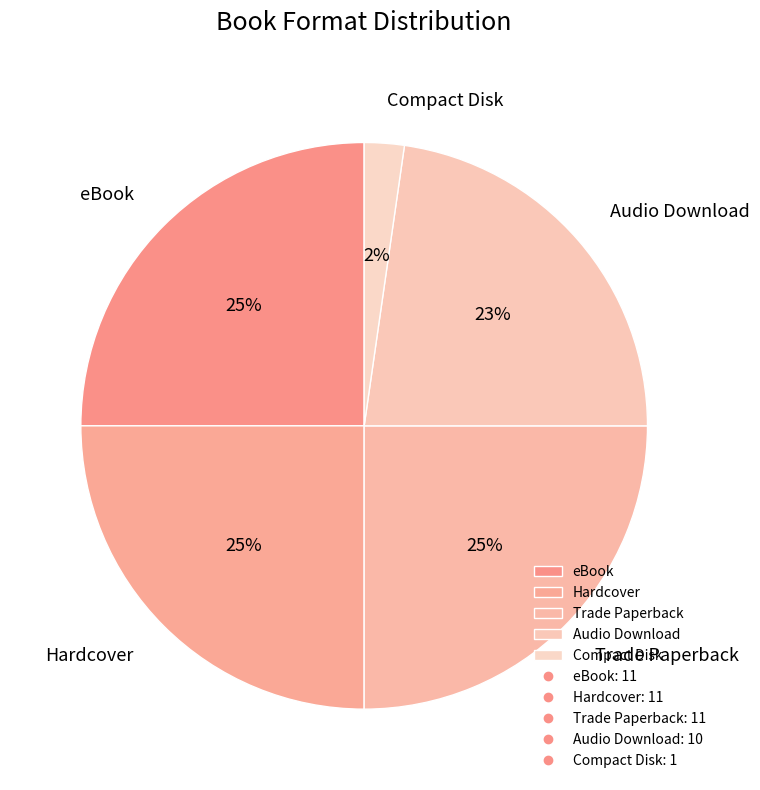

To the nearest percent, what percentage of the pie is Trade Paperback?

25%